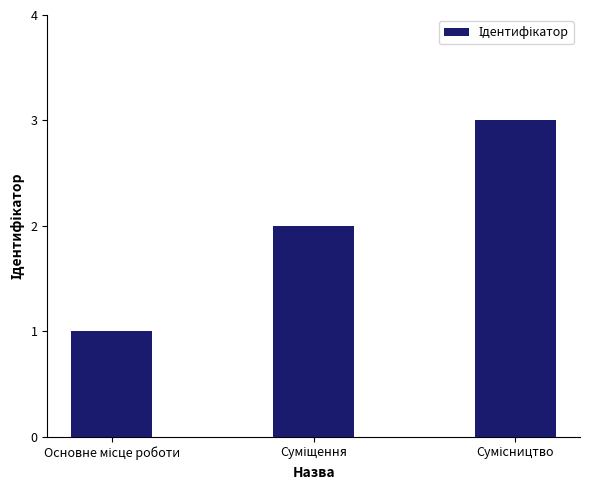

What is the sum of all values?

6